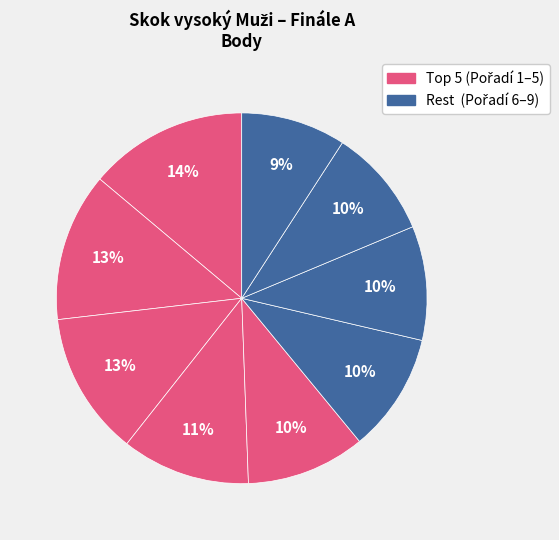

Count the number of slices in the pie.

9